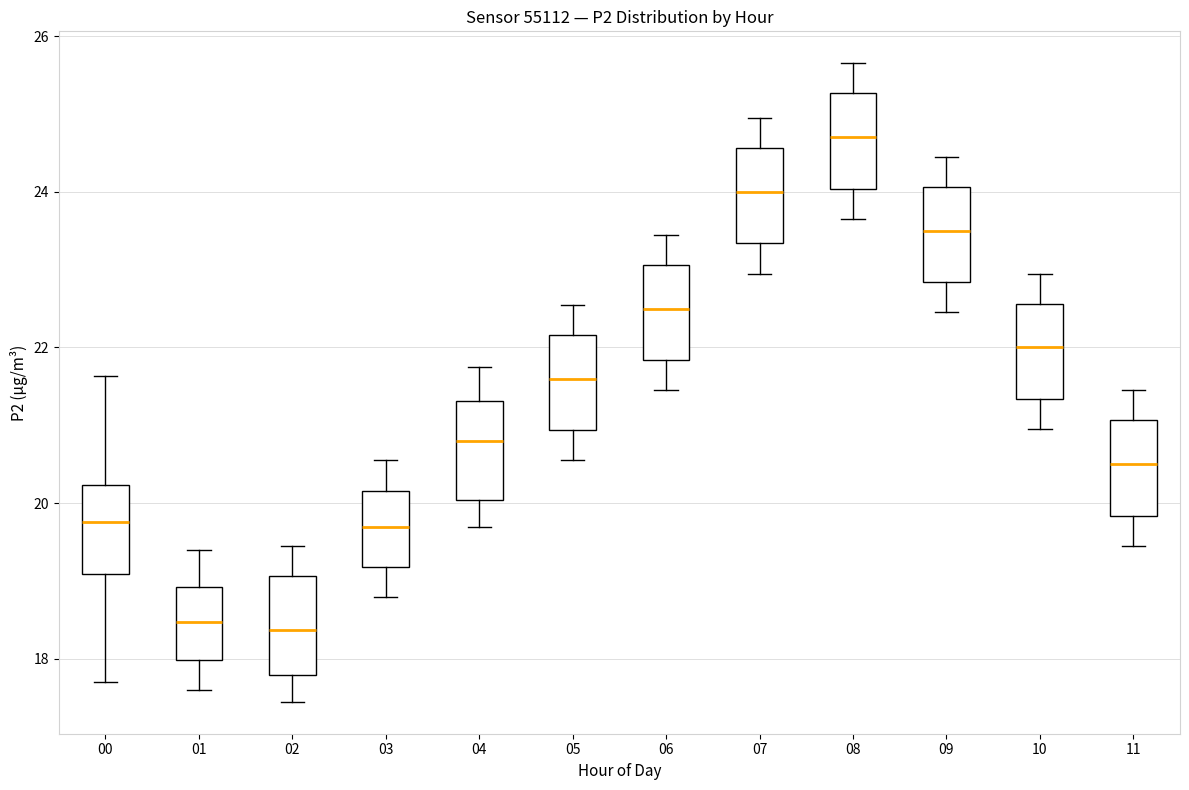

Which box has the highest median line?

08